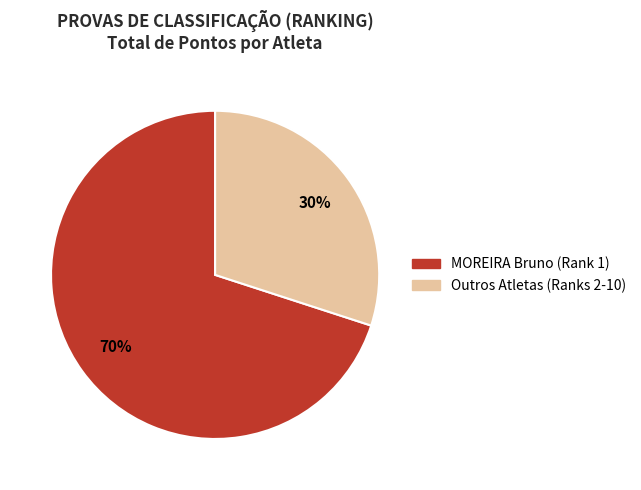

To the nearest percent, what is the average slice percentage?

50%